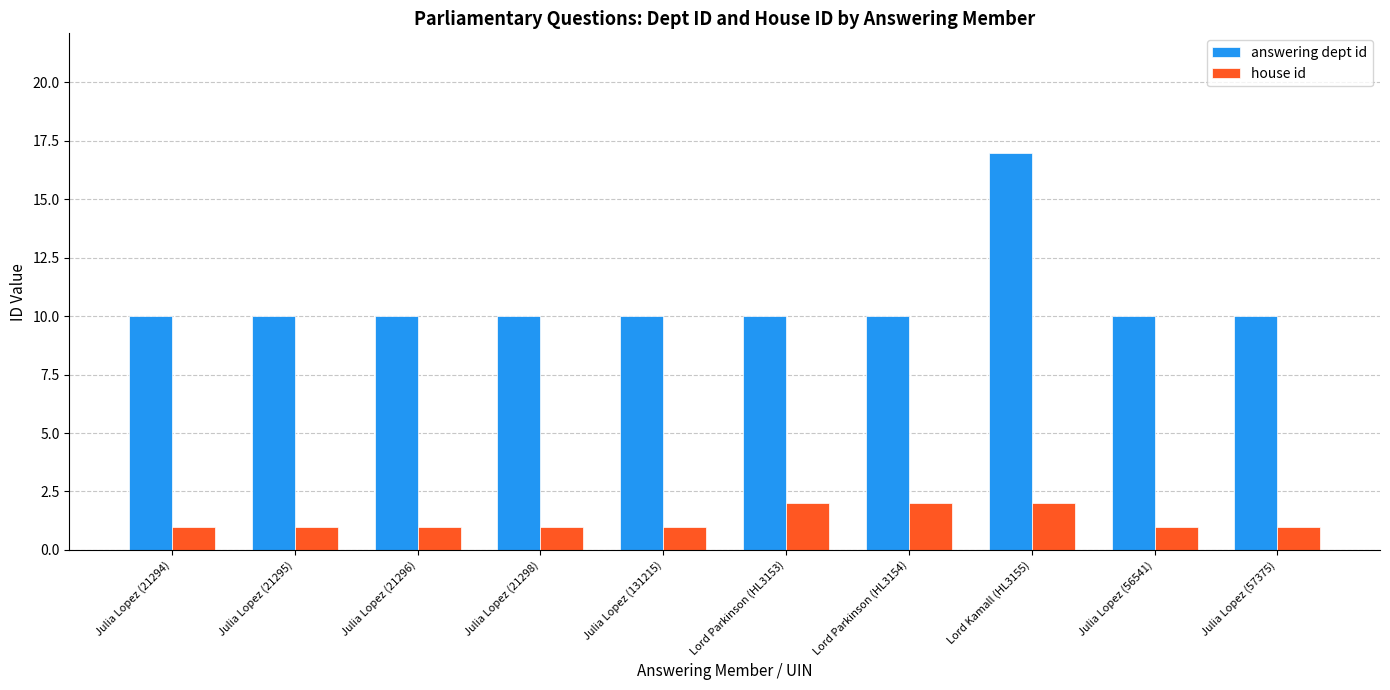

Is it true that answering dept id equals 3 at Julia Lopez (21295)?

False